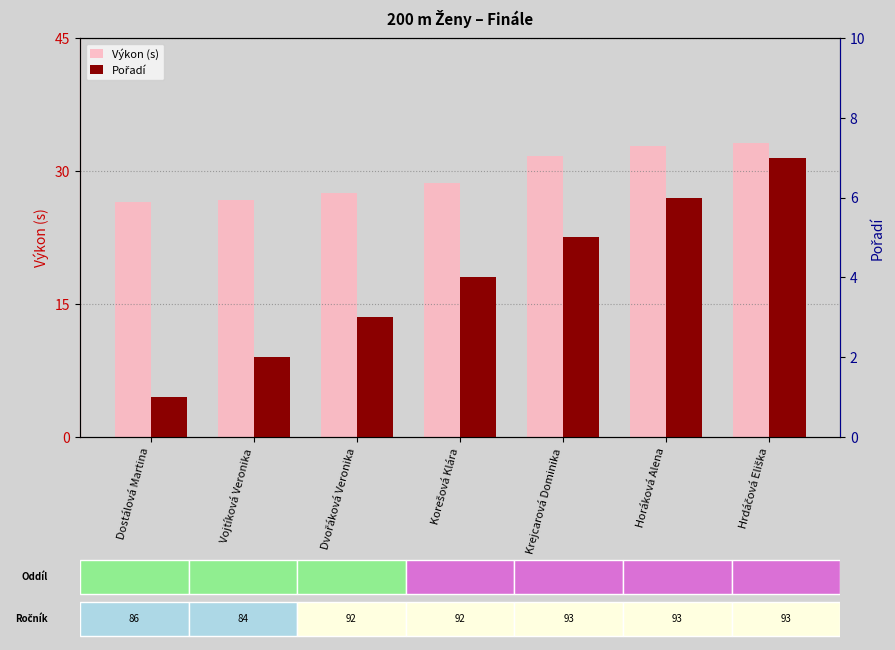

Which has a higher value, Dostálová Martina or Krejcarová Dominika?

Krejcarová Dominika